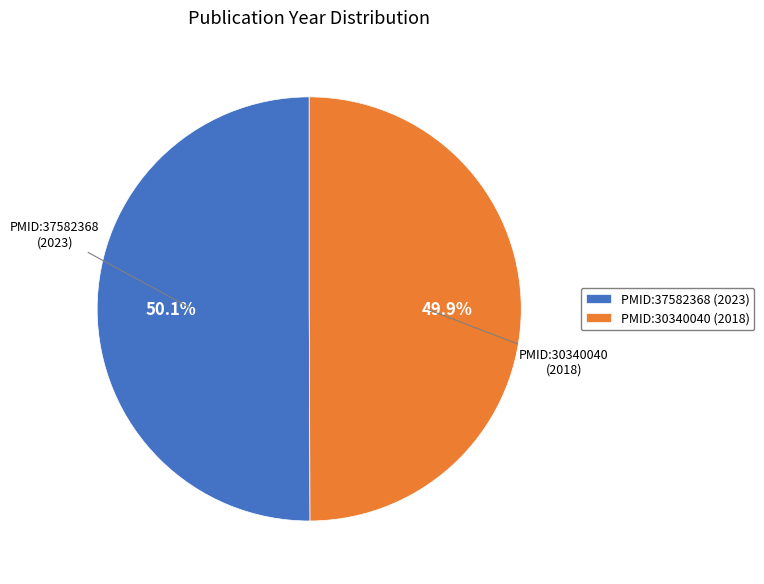

What percentage is the PMID:30340040 slice, to the nearest percent?

50%